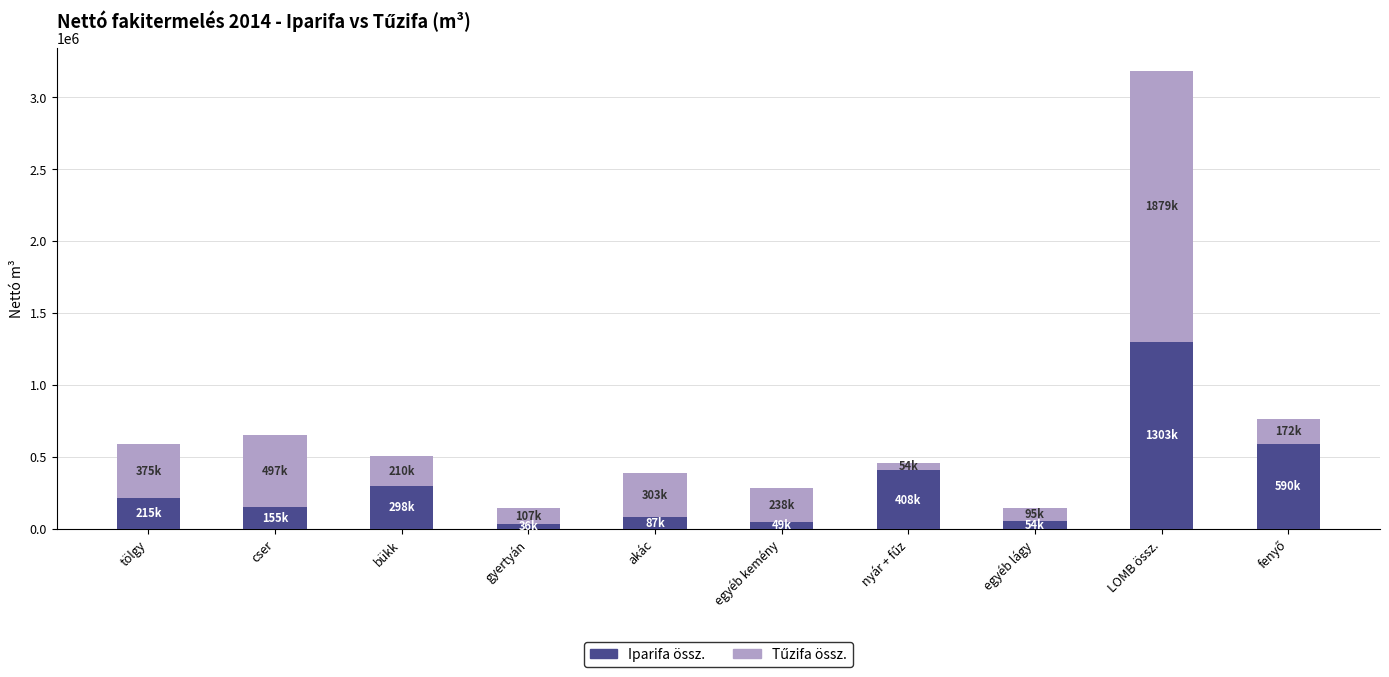

What is the sum of all Iparifa össz. values?

3196110.5